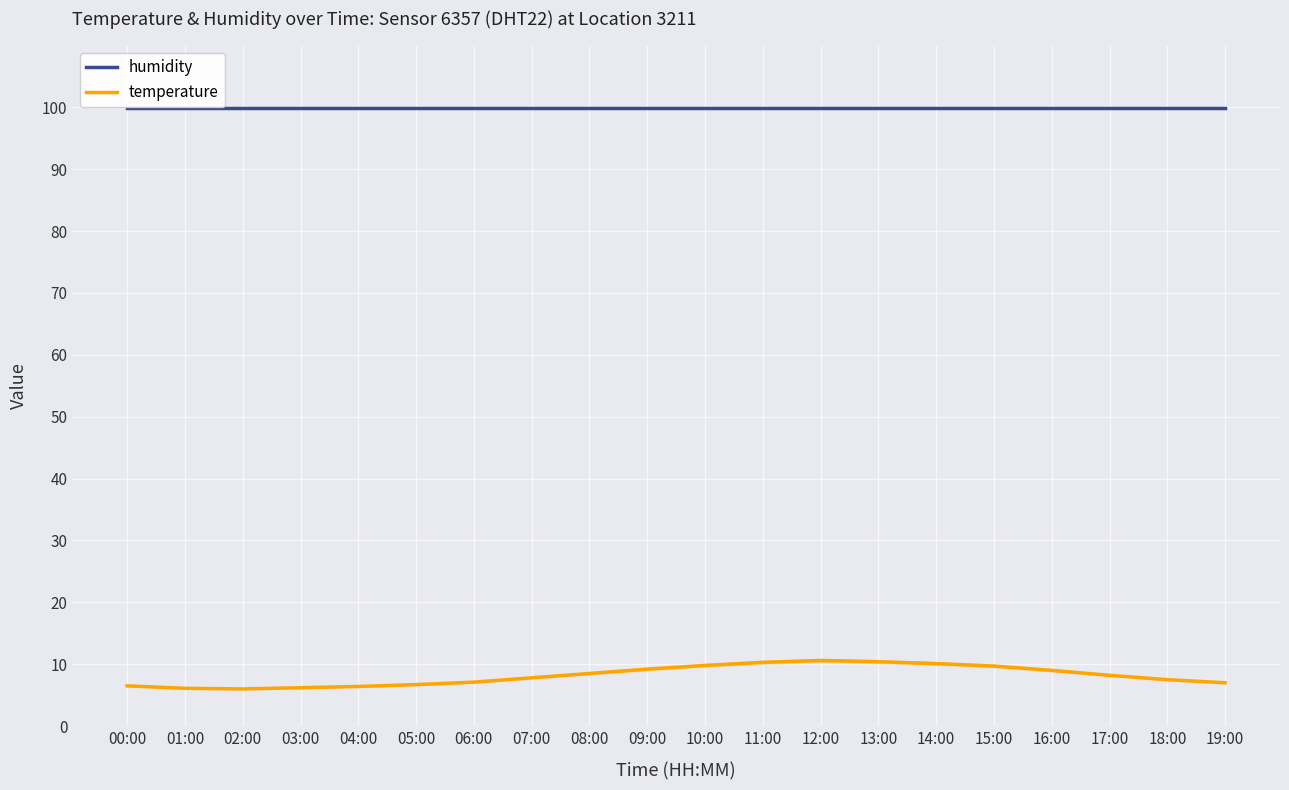

What is the label of the 20th point from the left?

19:00